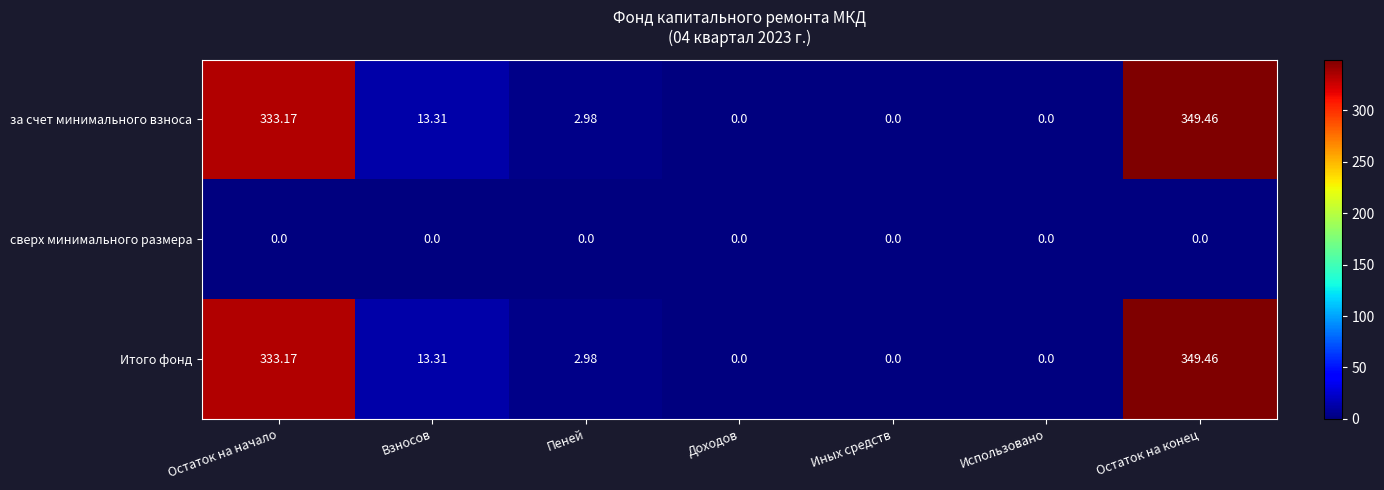

Where is Итого фонд nearest to the value 174?

Остаток на начало